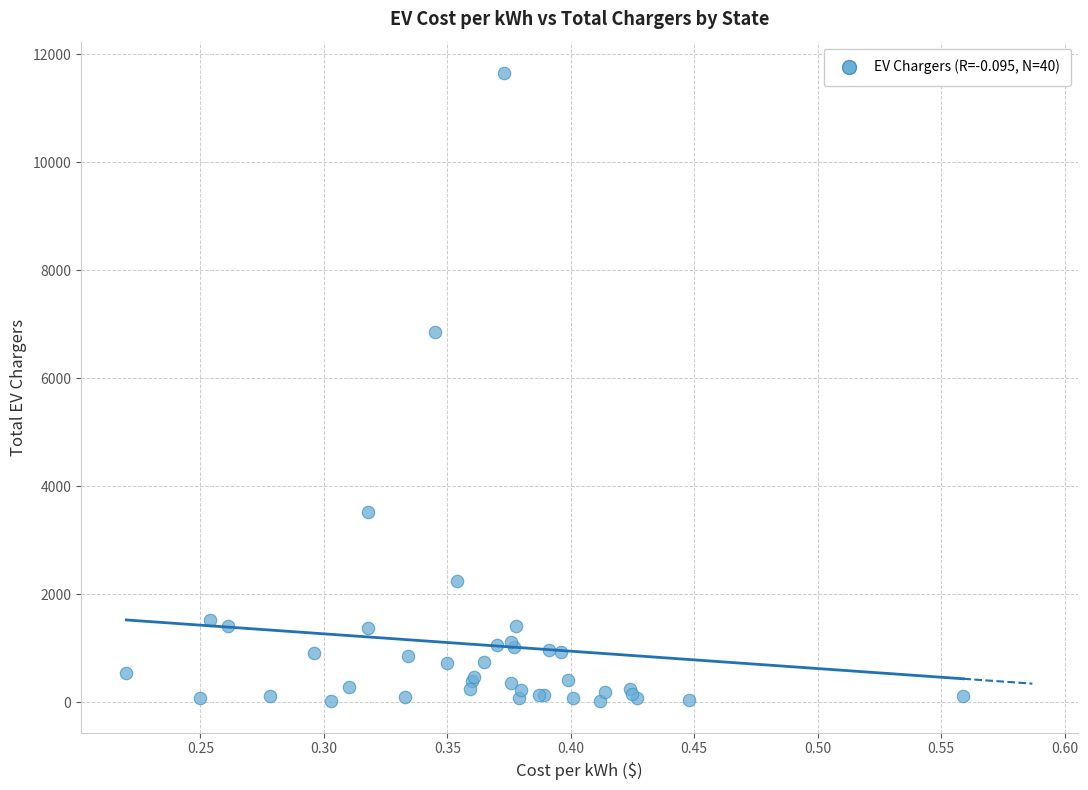

What Y value in the scatter plot is closest to 5836?

6859